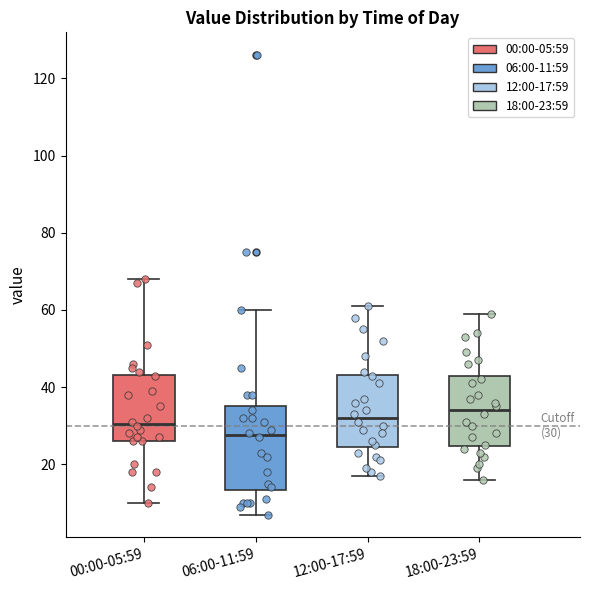

Which box is the tallest, from its lower edge to its upper edge?

06:00-11:59